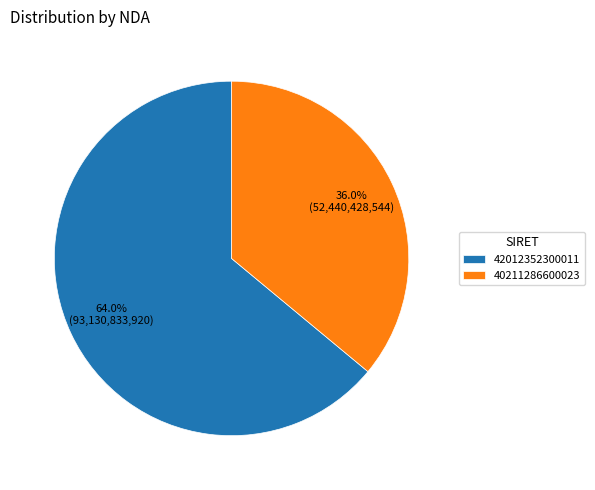

Combined, what portion of the pie is 42012352300011 and 40211286600023?

100.0%